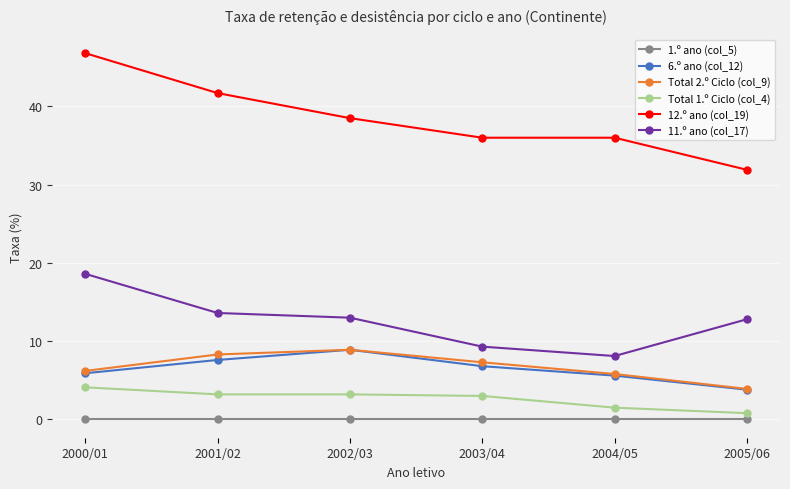

At how many categories does at least one series exceed 30?

6